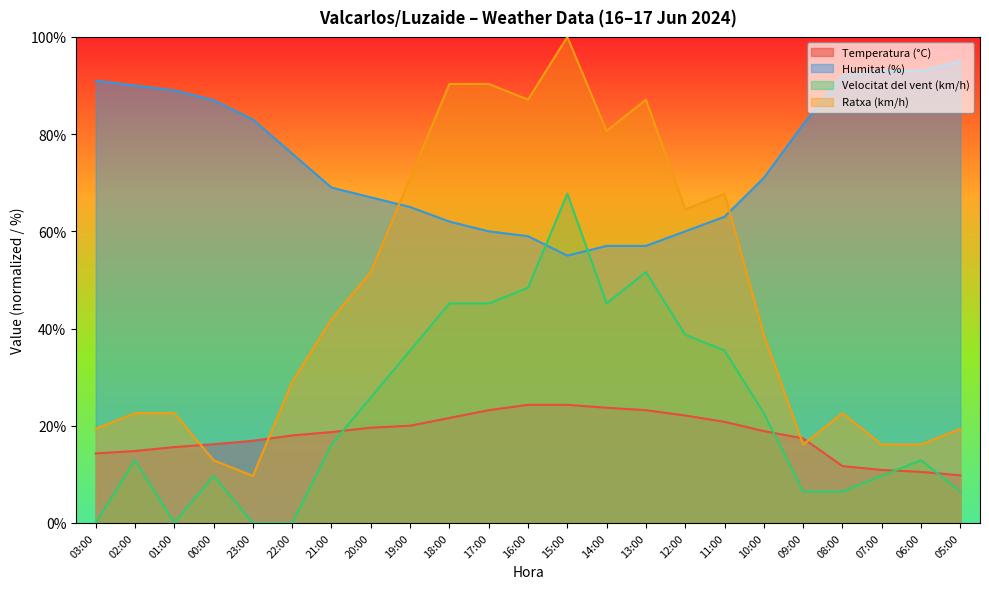

How many lines are shown in the chart?

4